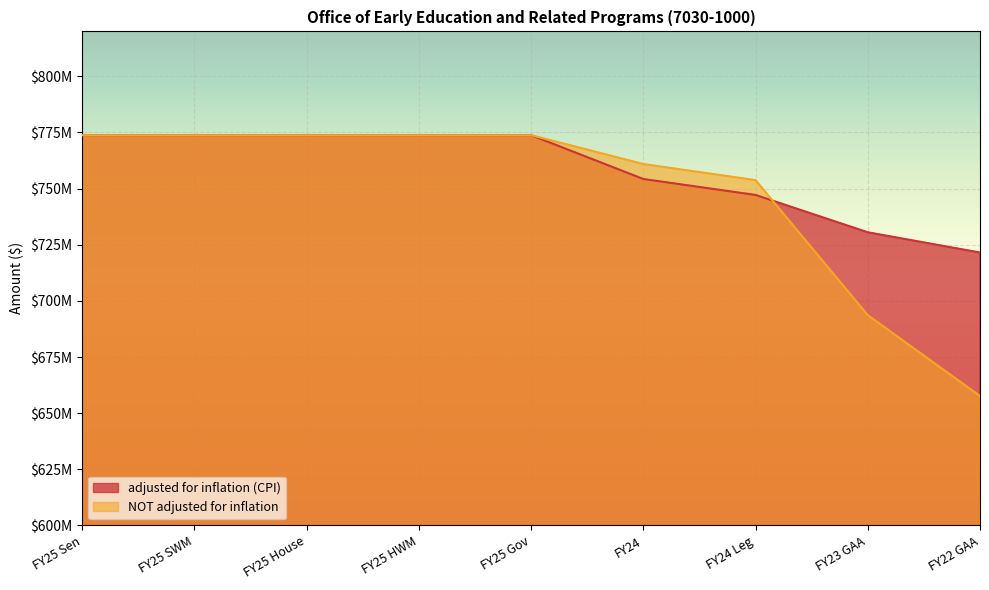

Read the adjusted for inflation (CPI) value at FY25 Gov.

773775368